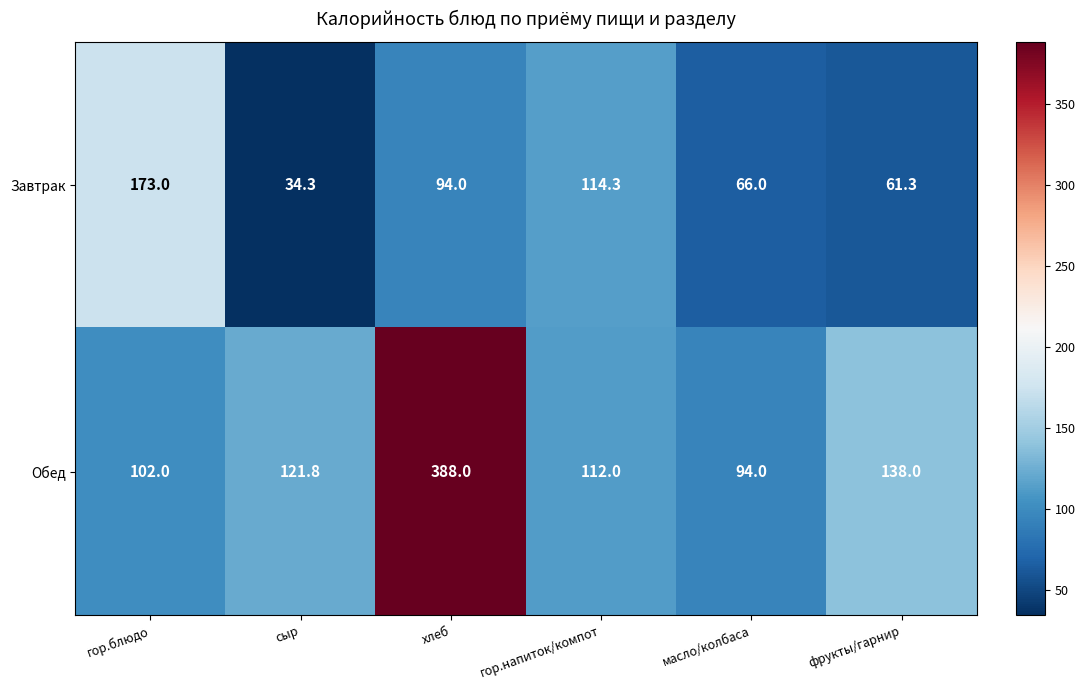

Which series has the largest total across all categories?

Обед